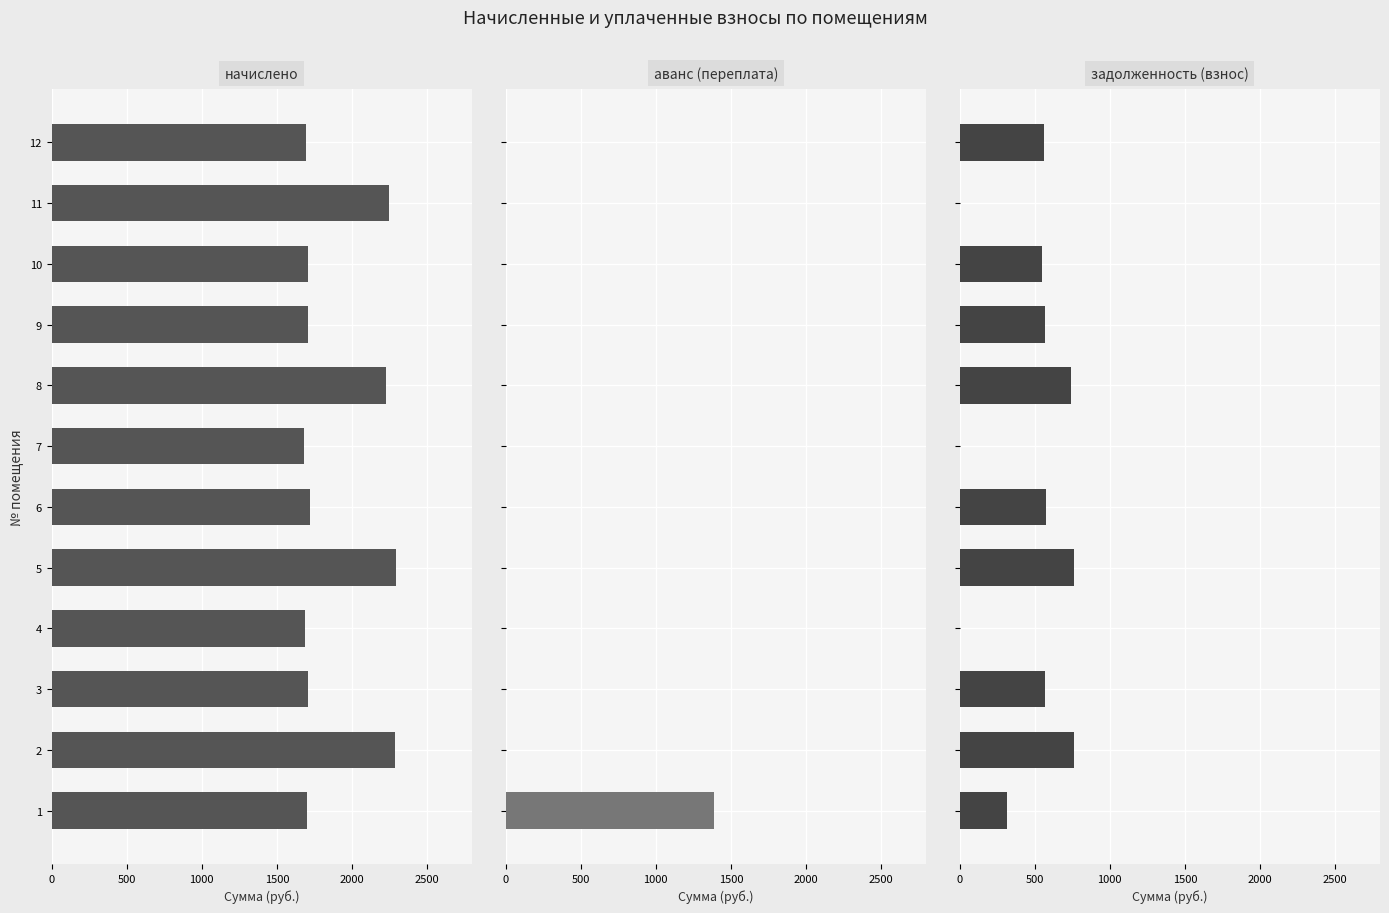

What is the highest value of the задолженность (взнос) series?

765.0